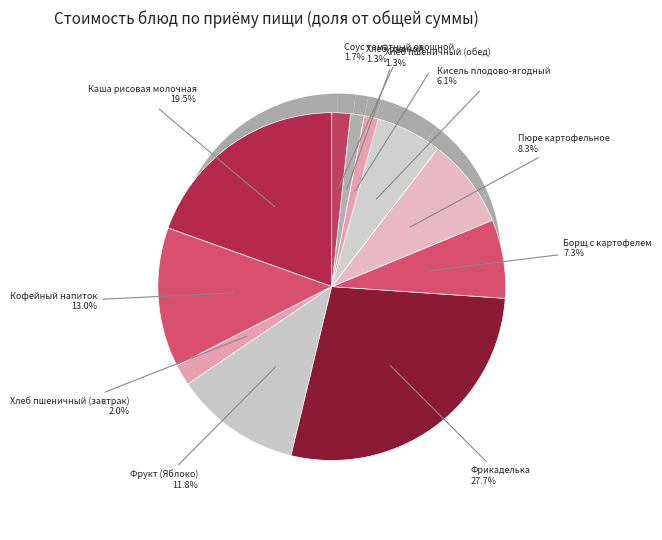

How many slices are in this pie chart?

11